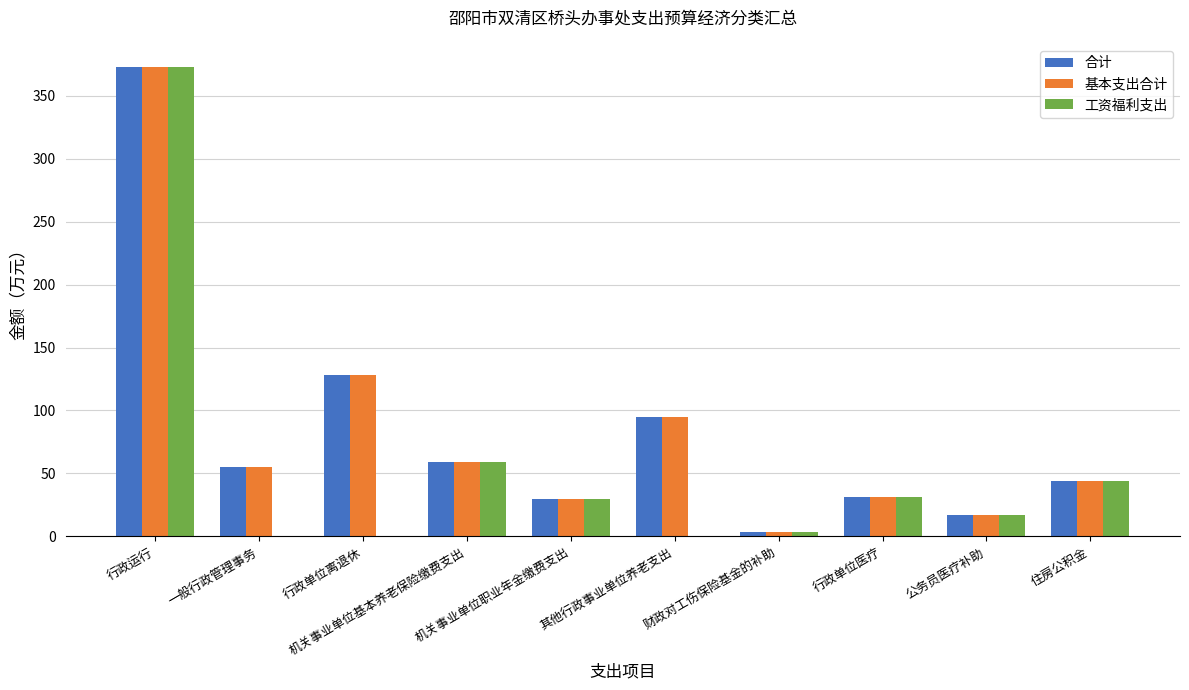

The 合计 series shows 33.2 at 行政单位离退休. True or false?

False